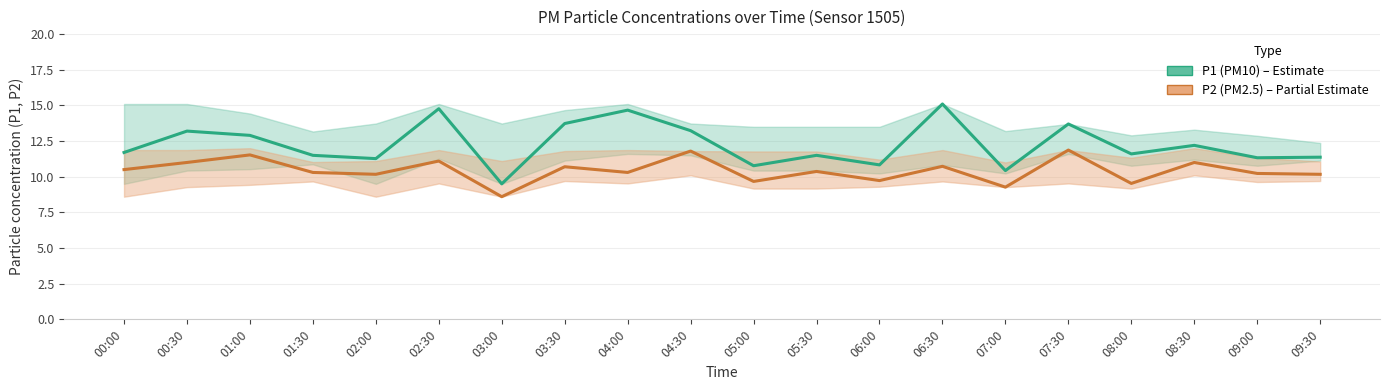

In P1 (PM10), how many points are higher than both neighbors (excluding endpoints)?

7